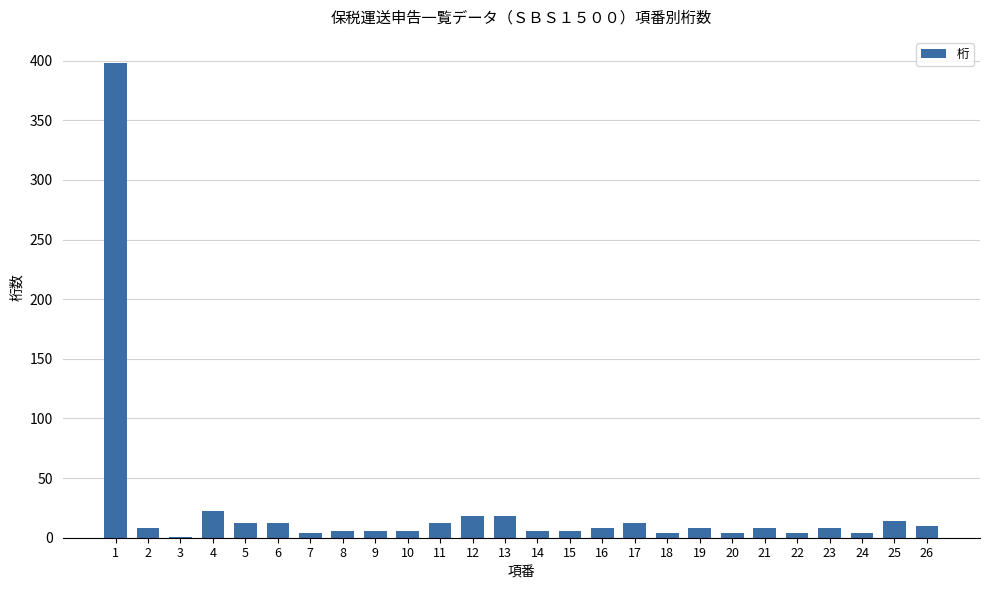

How many data points does each series have?

26